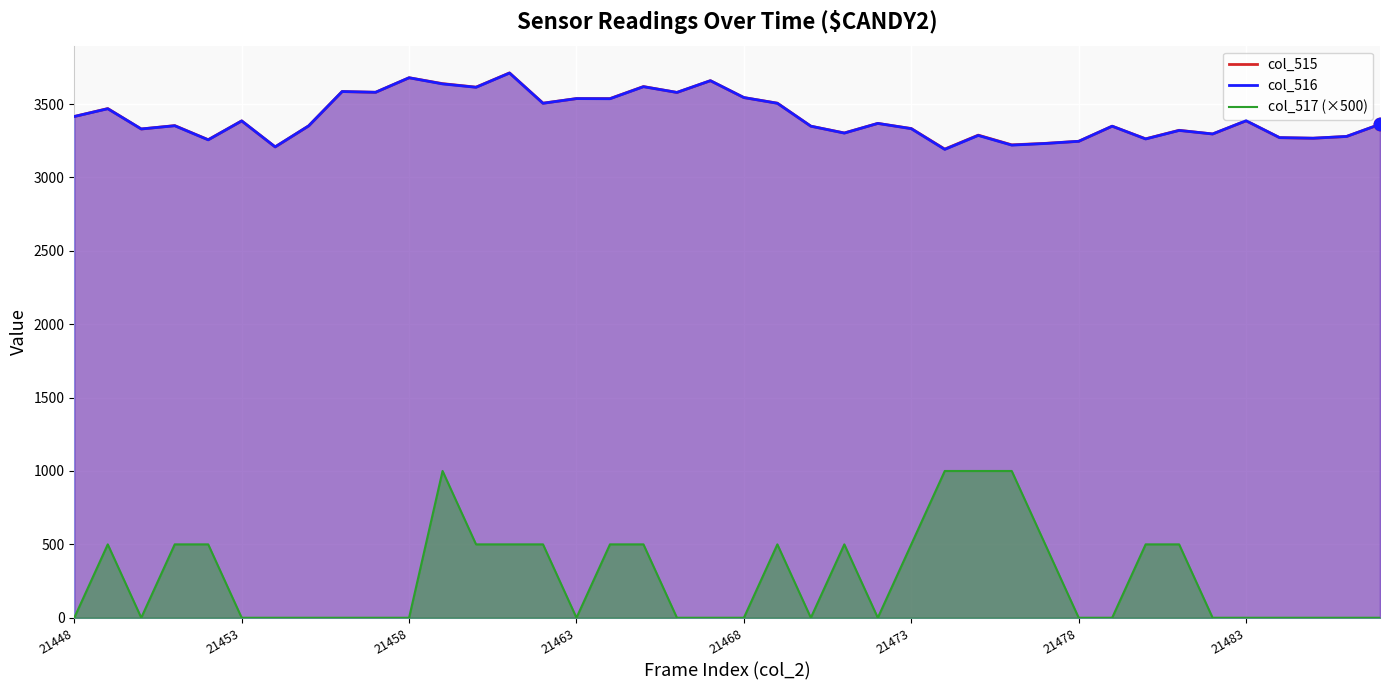

Which series has the largest Y range (max minus min)?

col_517